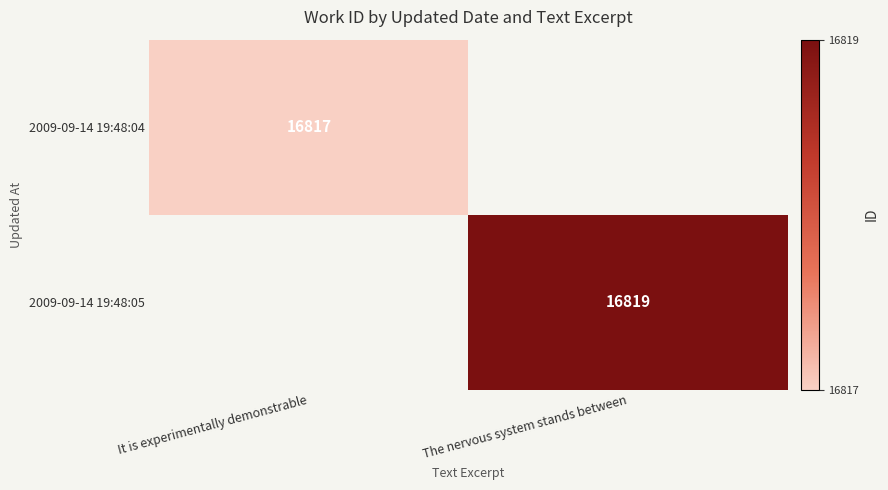

True or false: 2009-09-14 19:48:05 has a value of 7895 at The nervous system stands between.

False